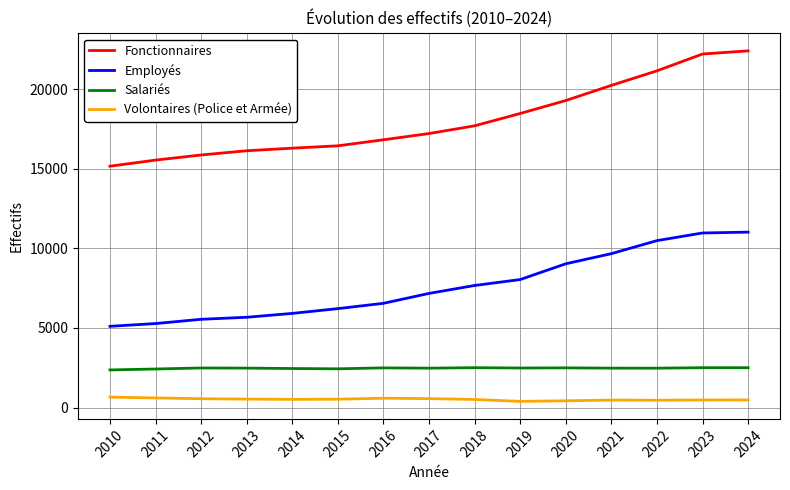

Is it true that Employés equals 5022 at 2019?

False